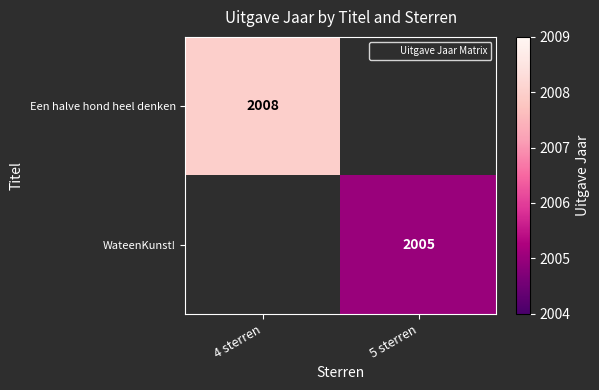

How many data points in Een halve hond heel denken are less than 2008?

1